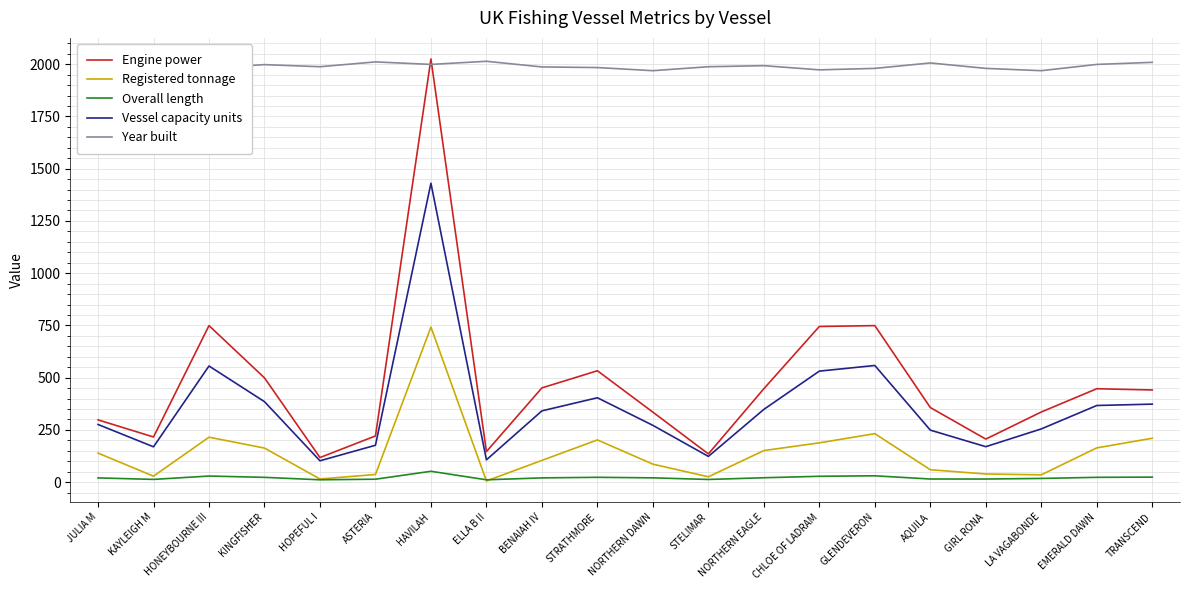

At which category is the sum across all series the highest?

HAVILAH